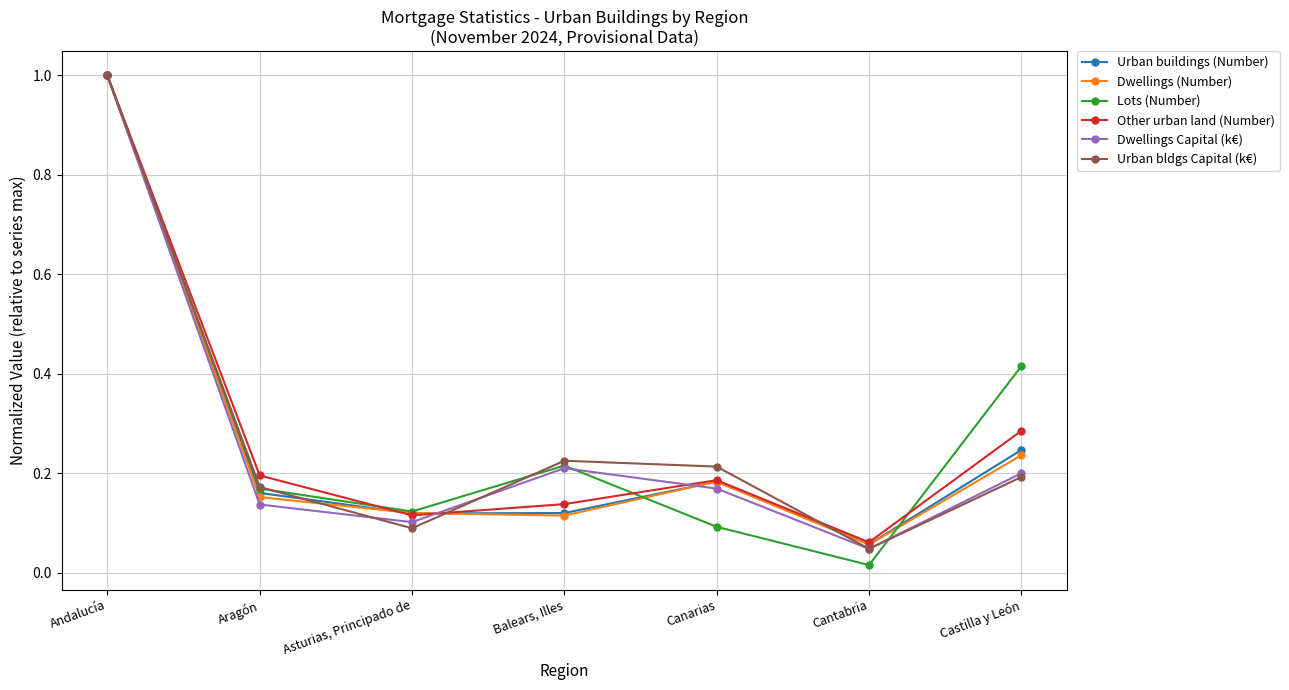

What is the label of the 1st point from the left?

Andalucía